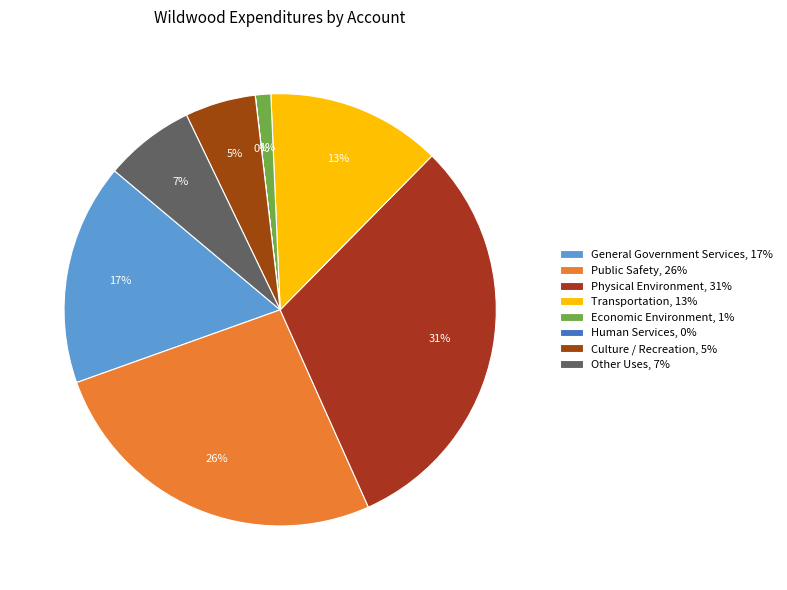

To the nearest percent, what is the difference between the largest and smallest slice percentages?

31%